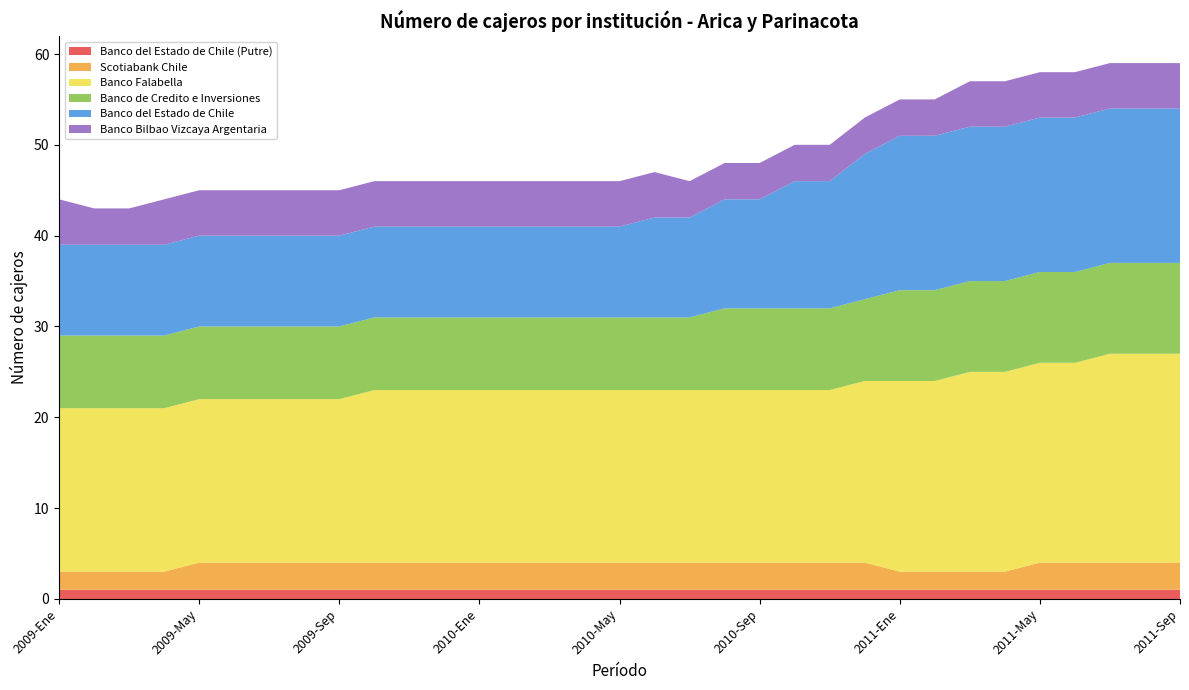

Reading left to right, extract all data points from this chart.

Banco del Estado de Chile (Putre): 1	1	1	1	1	1	1	1	1	1	1	1	1	1	1	1	1	1	1	1	1	1	1	1	1	1	1	1	1	1	1	1	1
Scotiabank Chile: 2	2	2	2	3	3	3	3	3	3	3	3	3	3	3	3	3	3	3	3	3	3	3	3	2	2	2	2	3	3	3	3	3
Banco Falabella: 18	18	18	18	18	18	18	18	18	19	19	19	19	19	19	19	19	19	19	19	19	19	19	20	21	21	22	22	22	22	23	23	23
Banco de Credito e Inversiones: 8	8	8	8	8	8	8	8	8	8	8	8	8	8	8	8	8	8	8	9	9	9	9	9	10	10	10	10	10	10	10	10	10
Banco del Estado de Chile: 10	10	10	10	10	10	10	10	10	10	10	10	10	10	10	10	10	11	11	12	12	14	14	16	17	17	17	17	17	17	17	17	17
Banco Bilbao Vizcaya Argentaria: 5	4	4	5	5	5	5	5	5	5	5	5	5	5	5	5	5	5	4	4	4	4	4	4	4	4	5	5	5	5	5	5	5